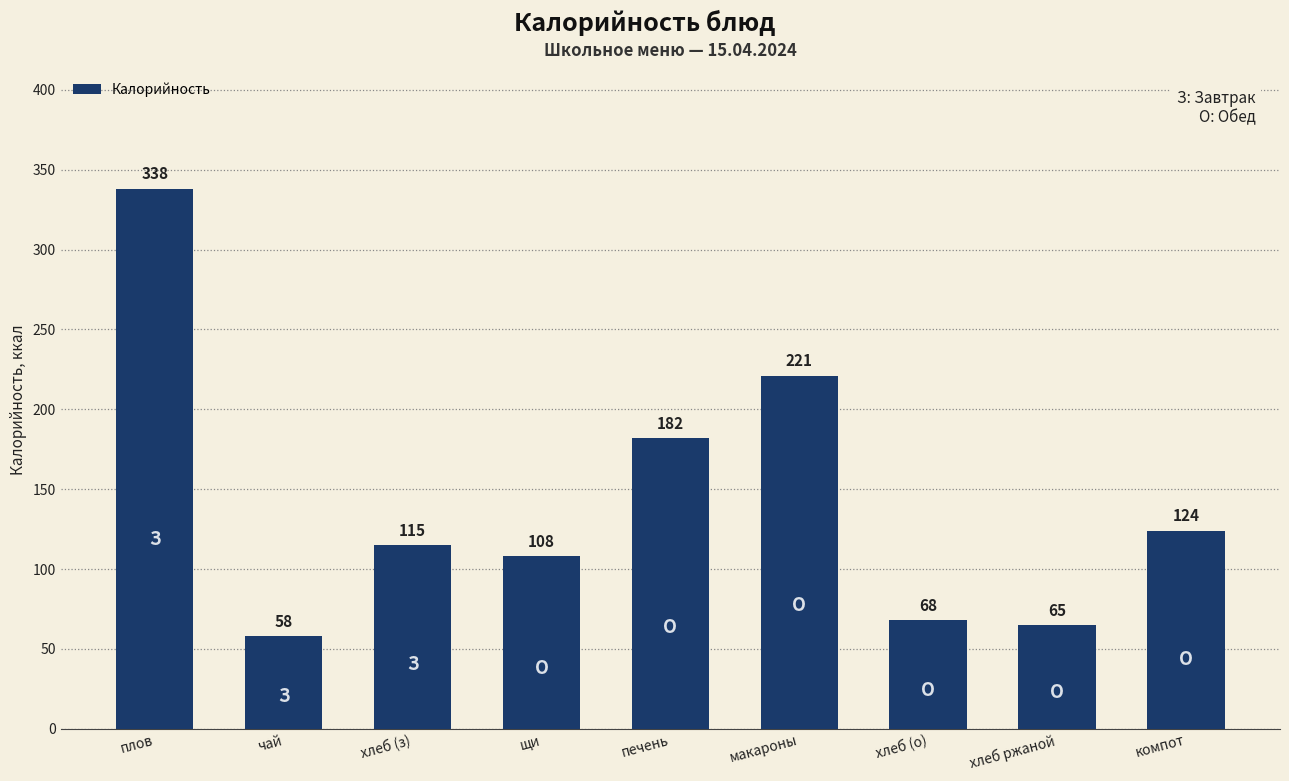

List the labels in order of value, smallest first.

чай, хлеб ржаной, хлеб (о), щи, хлеб (з), компот, печень, макароны, плов